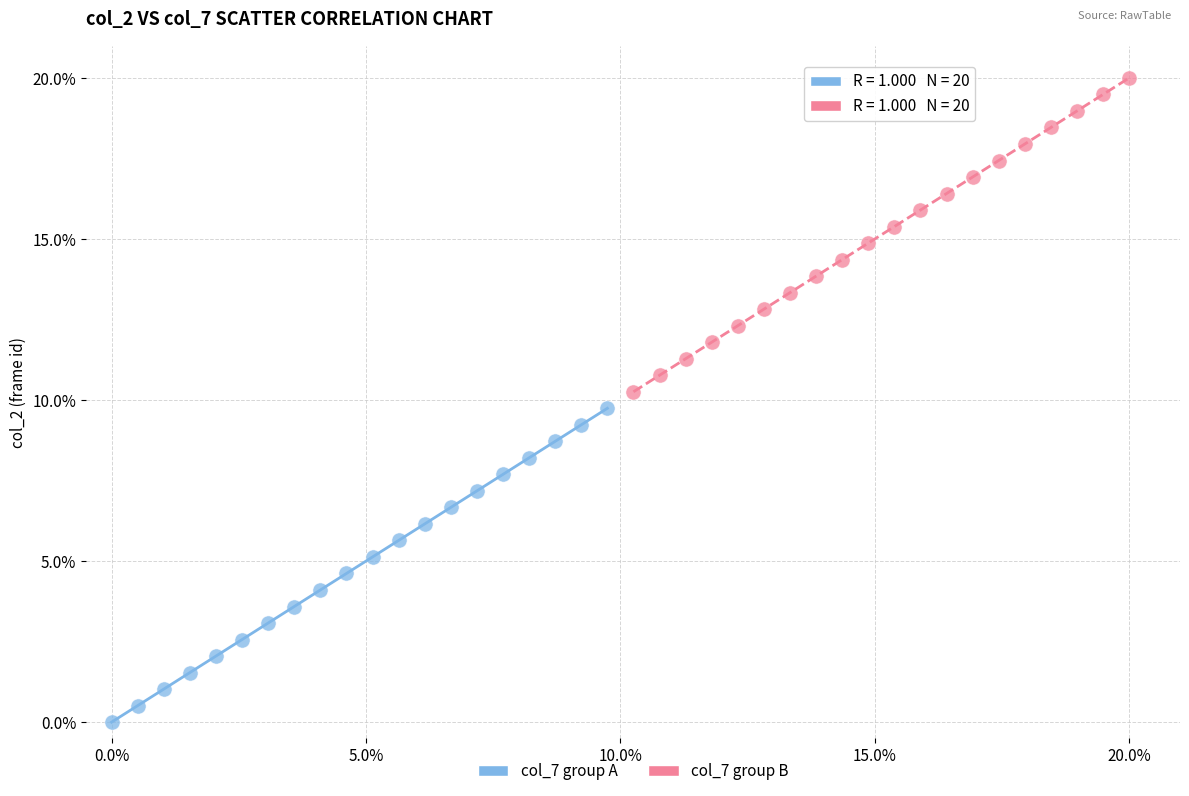

Which series reaches the maximum Y coordinate?

col_7 group B